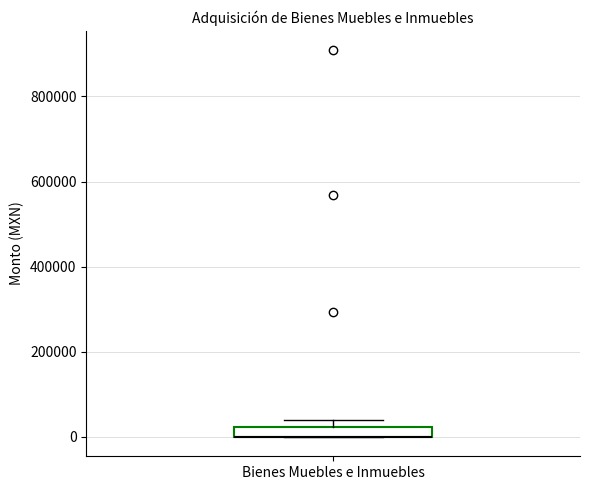

Where is the upper edge of the box for Bienes Muebles e Inmuebles on the y-axis? The values are not printed on the chart, so give them approximately, as read against the axis.

20000